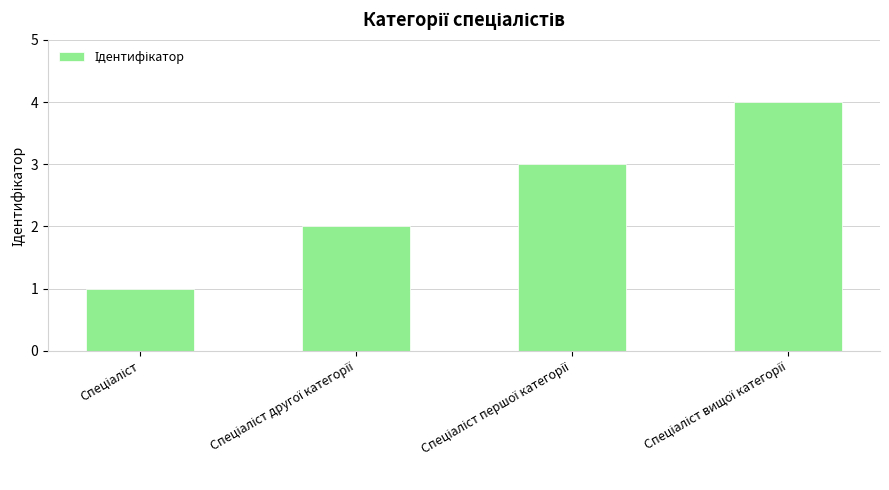

What is the maximum value shown in the chart?

4